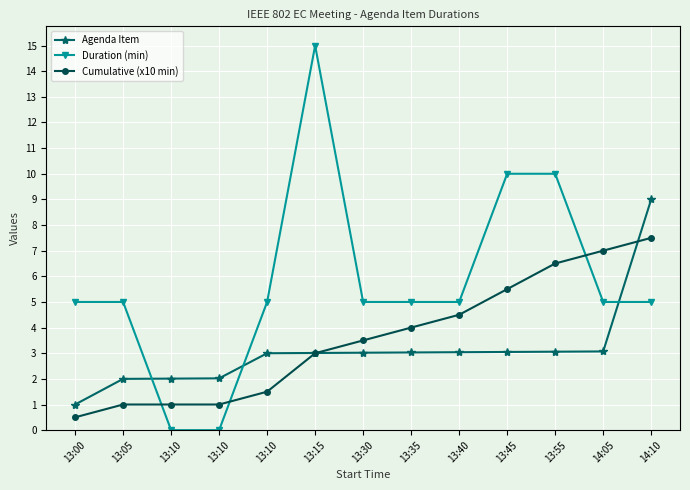

What is the sum of all Cumulative (x10 min) values?

46.5